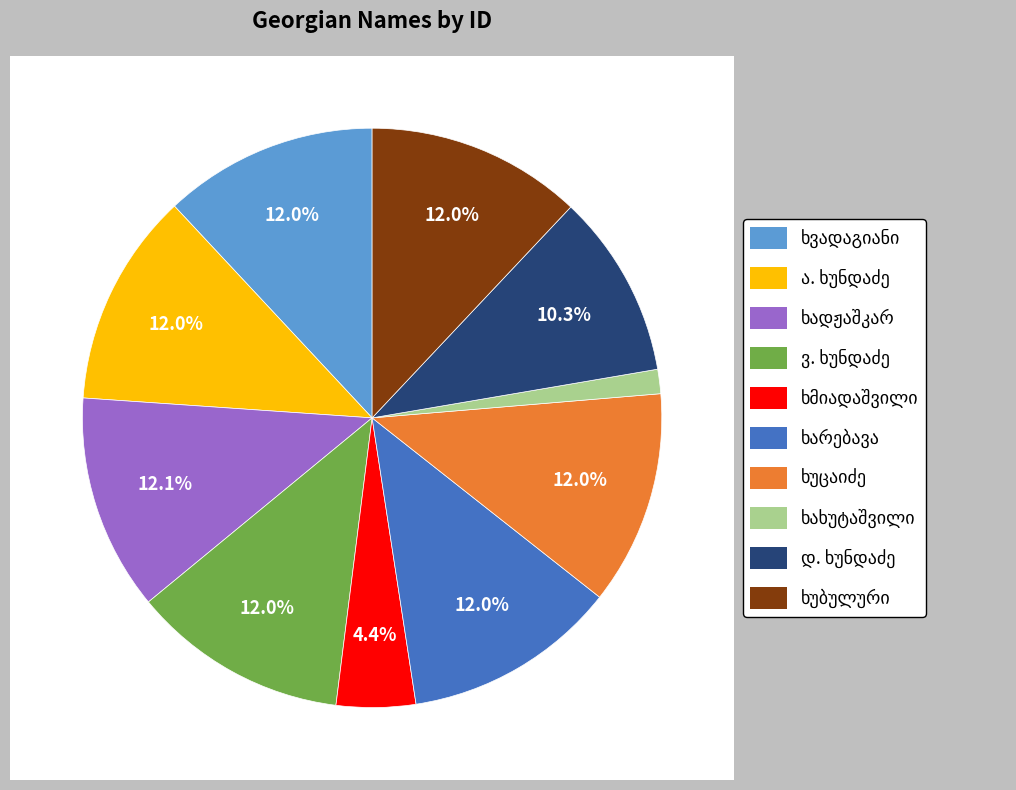

Is დავით ვასილის ძე ხახუტაშვილი the majority of the pie?

No